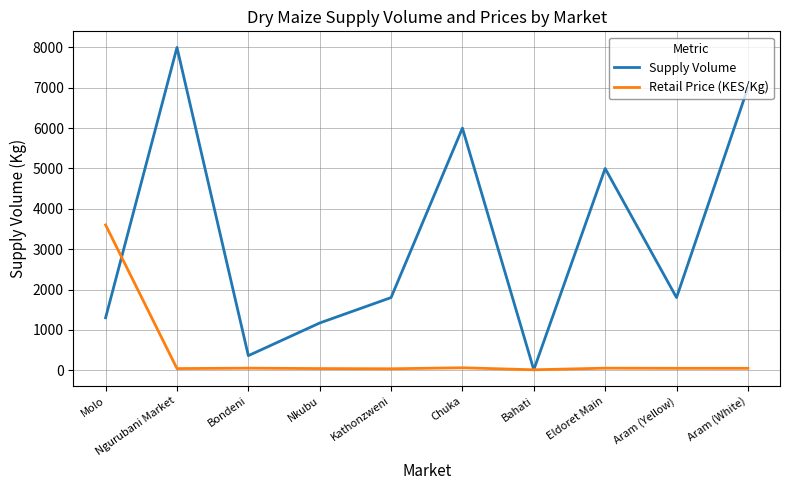

What is the approximate value of Supply Volume at Eldoret Main?

5000.0